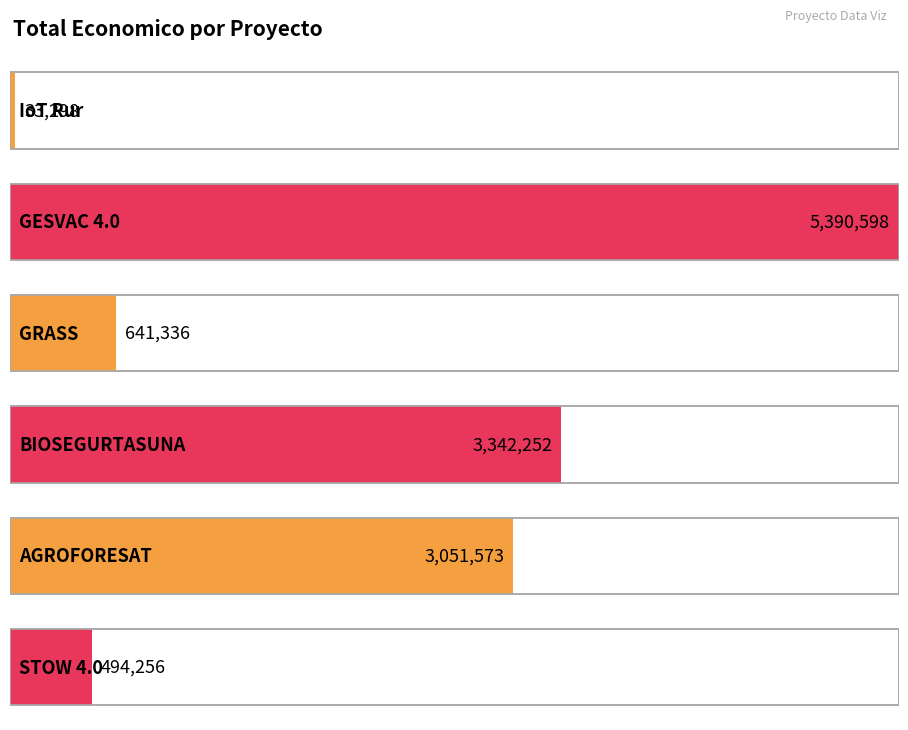

Approximately how many times larger is the value at STOW 4.0 compared to GESVAC 4.0?

0.1